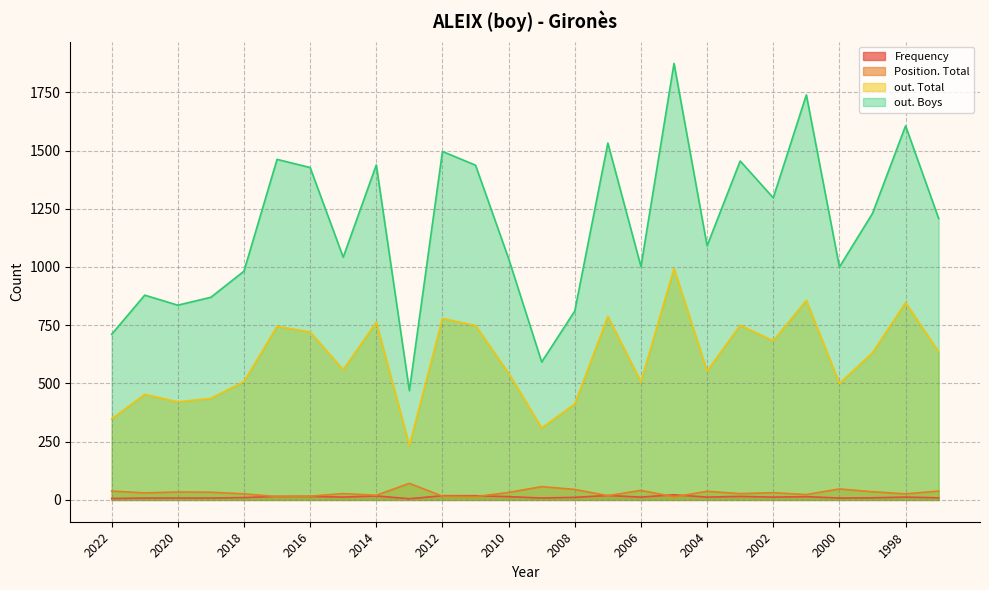

What is the maximum value for out. Total?

994